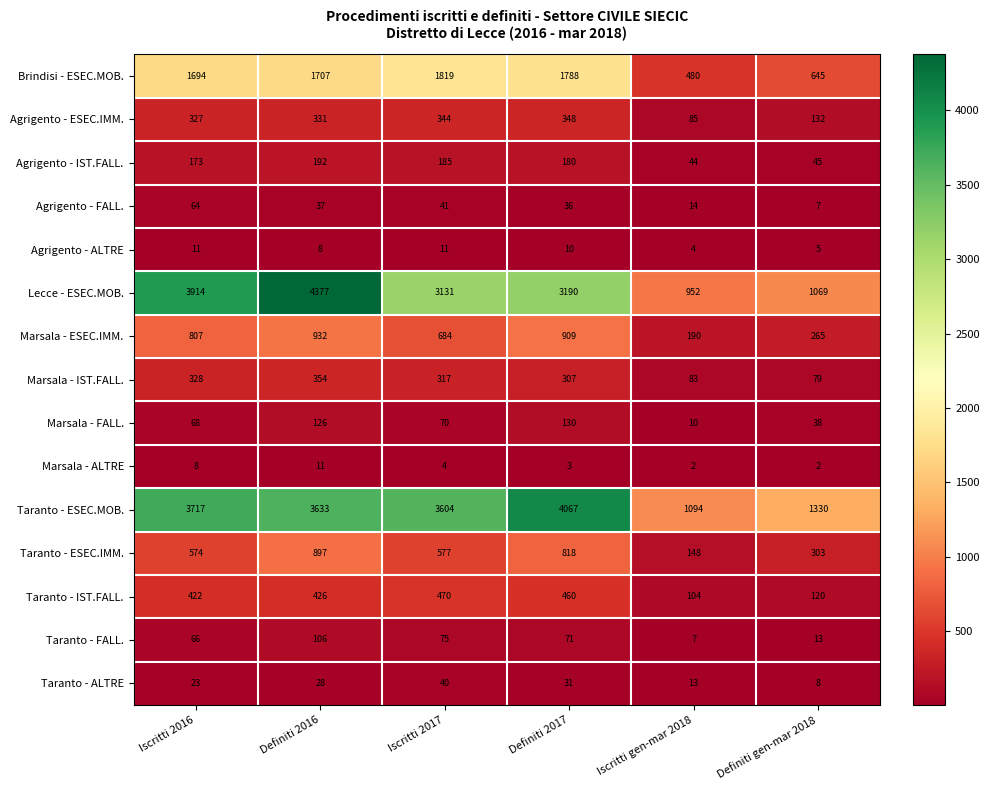

True or false: Marsala - ALTRE has a value of 11 at Definiti 2016.

True